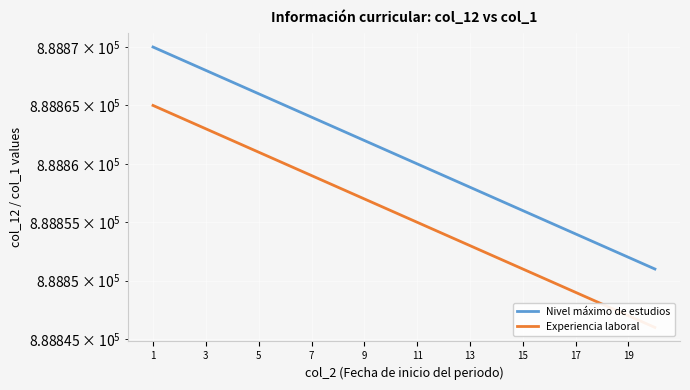

Which series has the largest total across all categories?

Nivel máximo de estudios